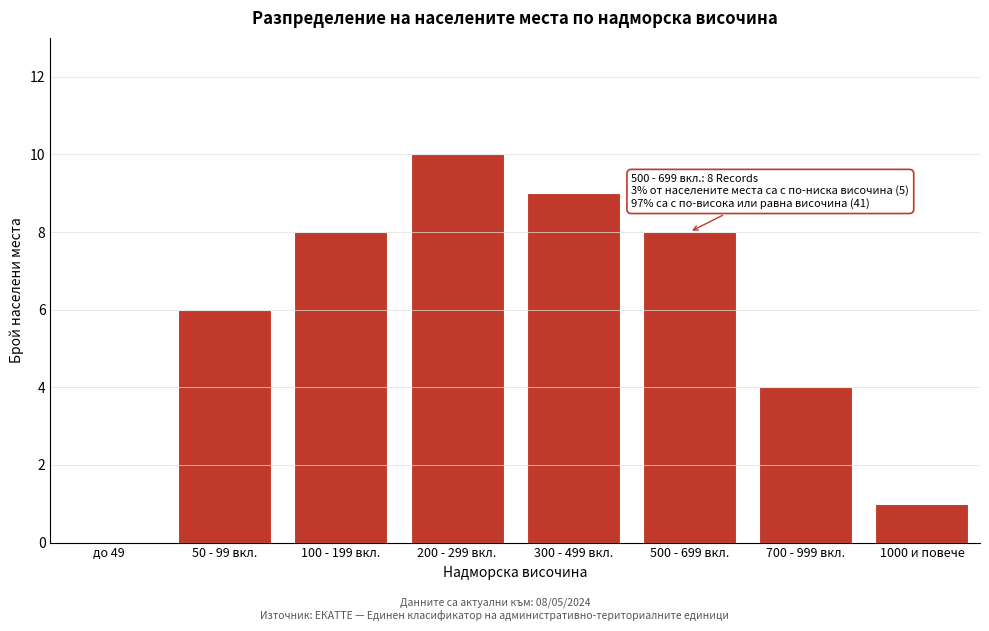

Reading right to left, what are all the values shown in this chart?

1000 и повече=1	700 - 999 вкл.=4	500 - 699 вкл.=8	300 - 499 вкл.=9	200 - 299 вкл.=10	100 - 199 вкл.=8	50 - 99 вкл.=6	до 49=0